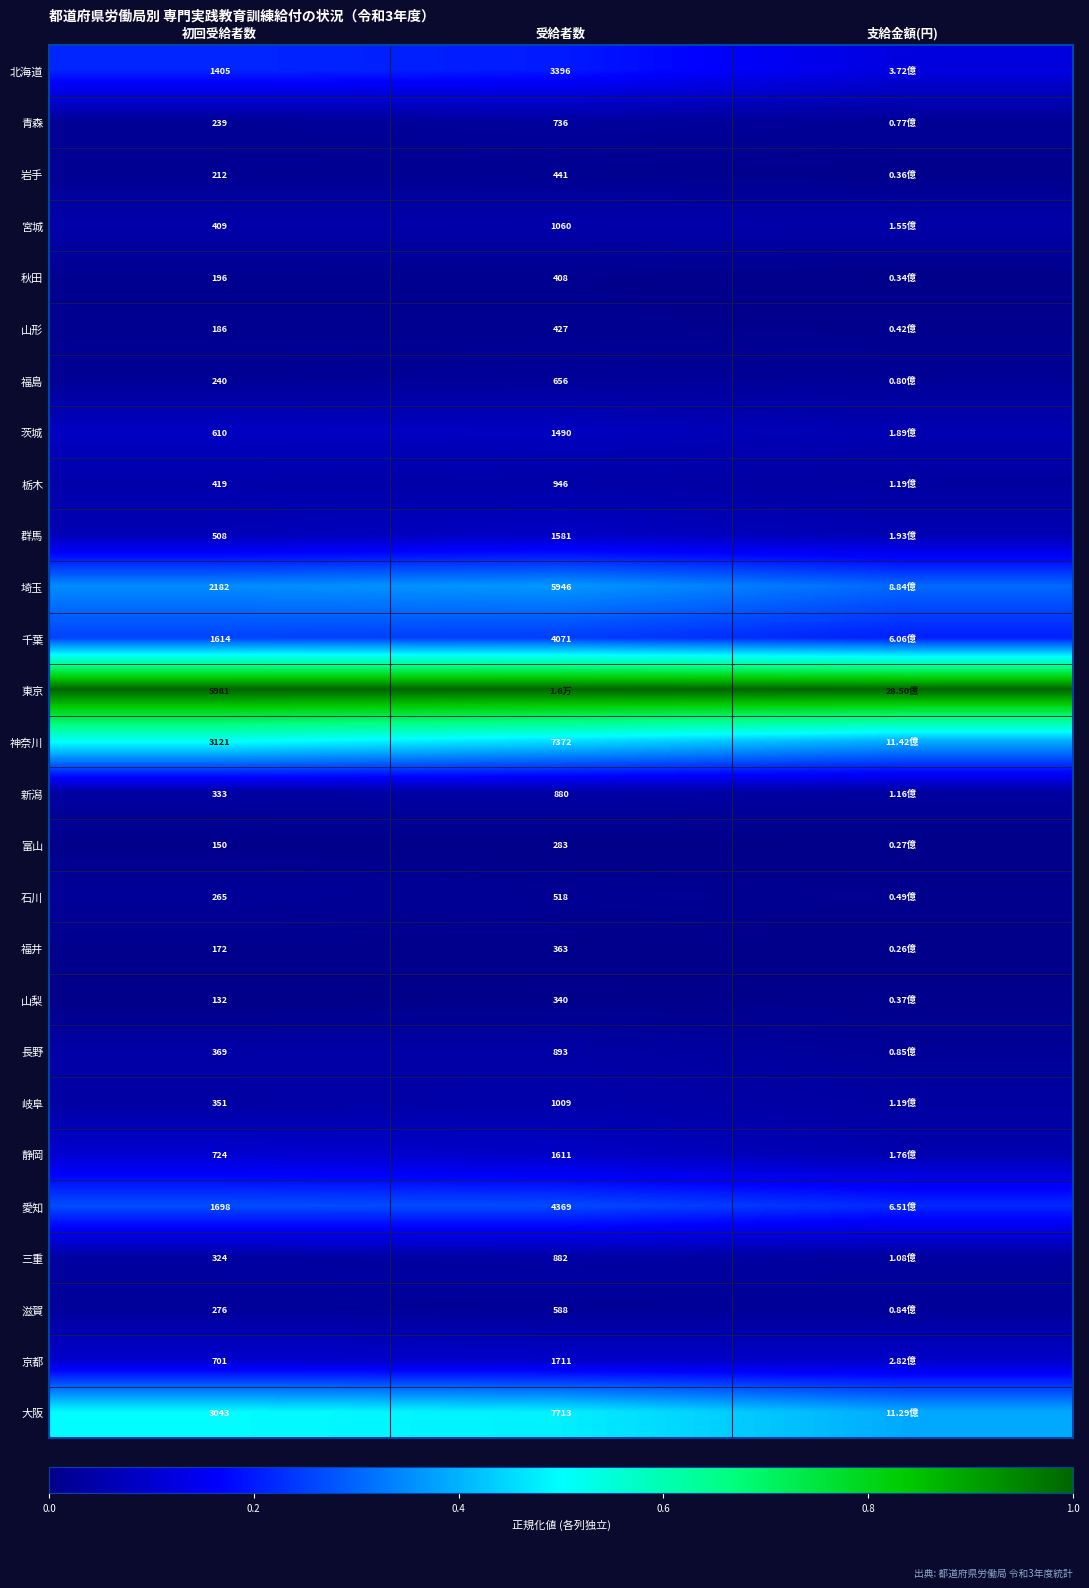

Rank the series at 初回受給者数 from highest to lowest value.

東京, 神奈川, 大阪, 埼玉, 愛知, 千葉, 北海道, 静岡, 京都, 茨城, 群馬, 栃木, 宮城, 長野, 岐阜, 新潟, 三重, 滋賀, 石川, 福島, 青森, 岩手, 秋田, 山形, 福井, 富山, 山梨